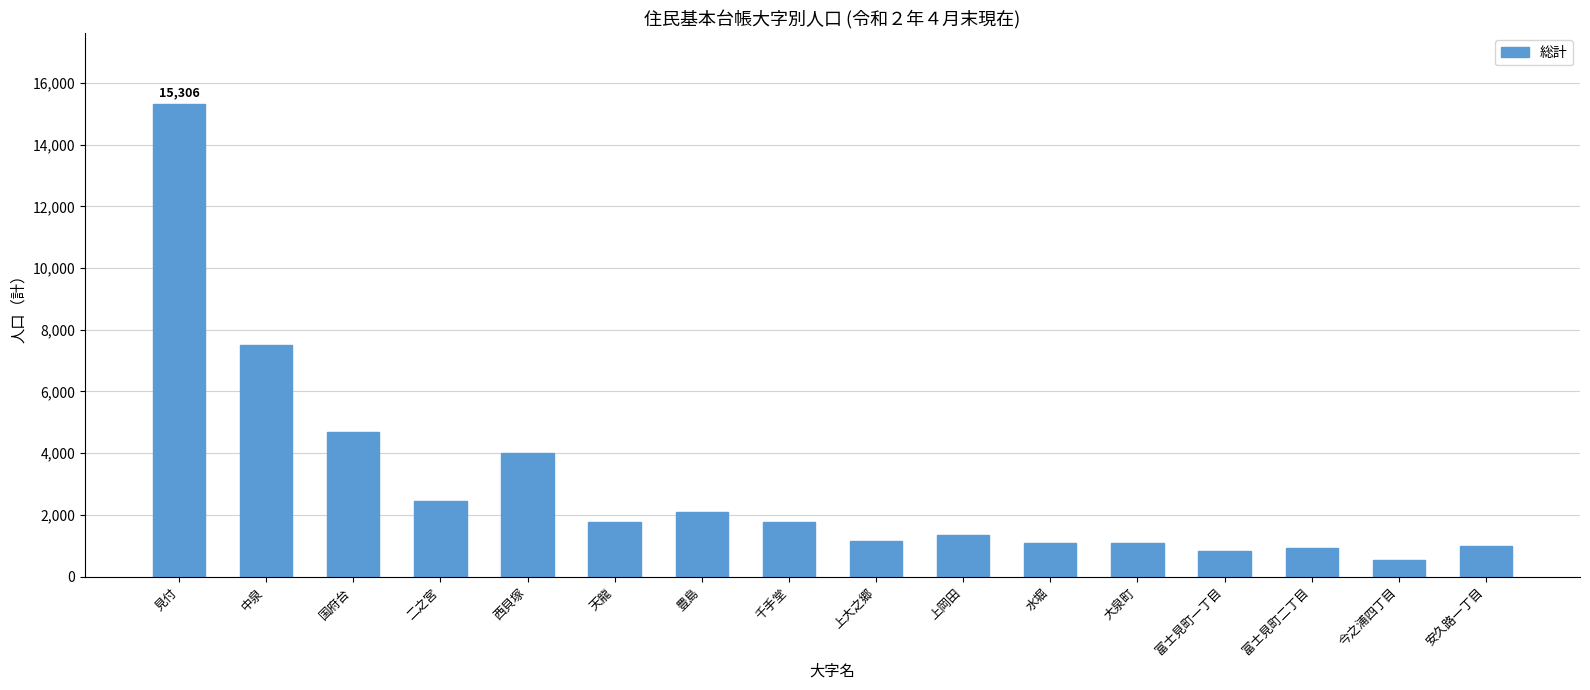

True or false: the data shows 1087 at 水堀.

True